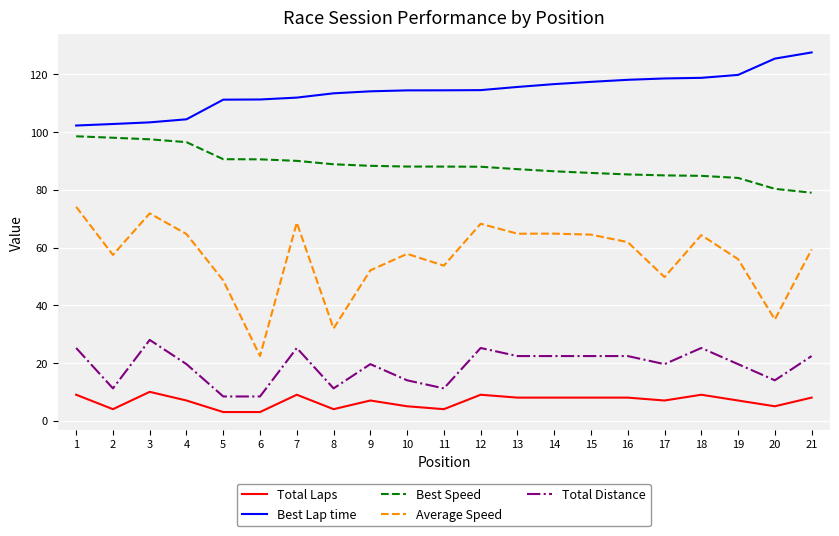

Which series has the widest spread of values?

Average Speed